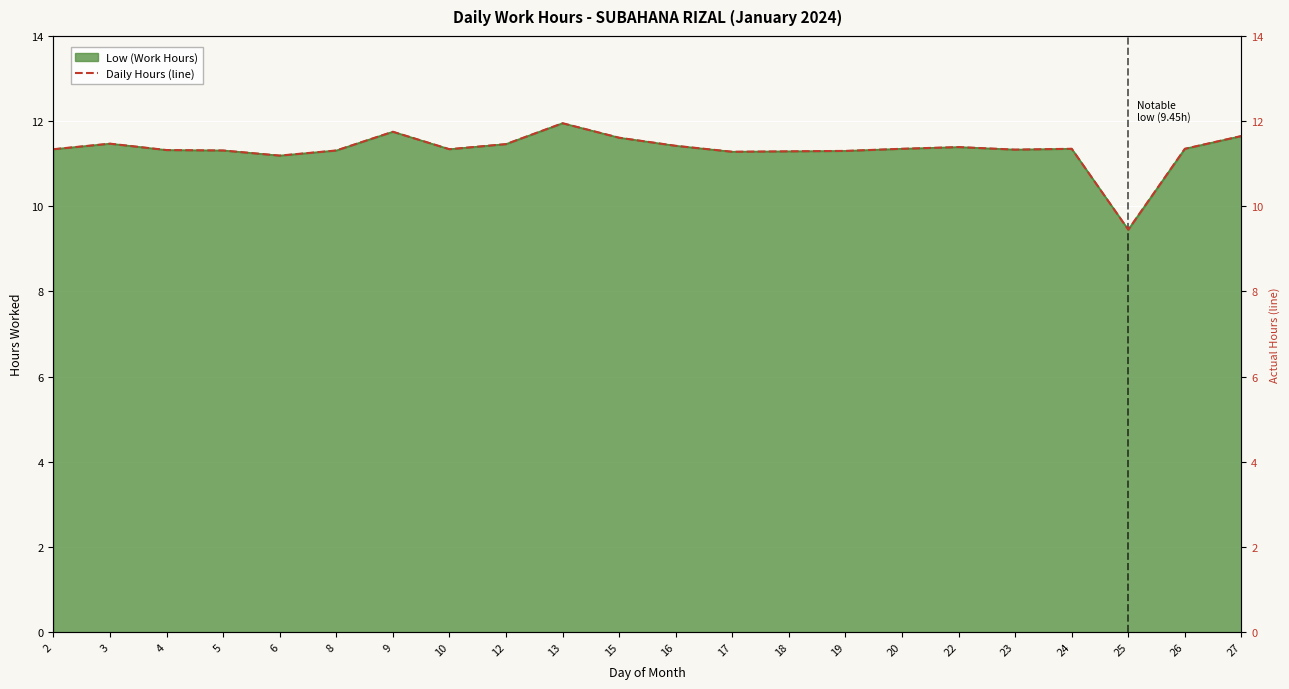

List the labels in order of value, smallest first.

25, 6, 17, 18, 19, 5, 8, 4, 23, 2, 10, 20, 24, 26, 22, 16, 12, 3, 15, 27, 9, 13